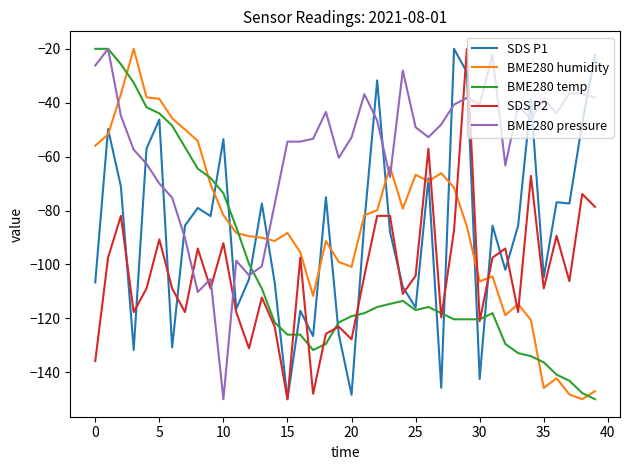

True or false: SDS P1 has more than 1 points higher than both neighbors.

True